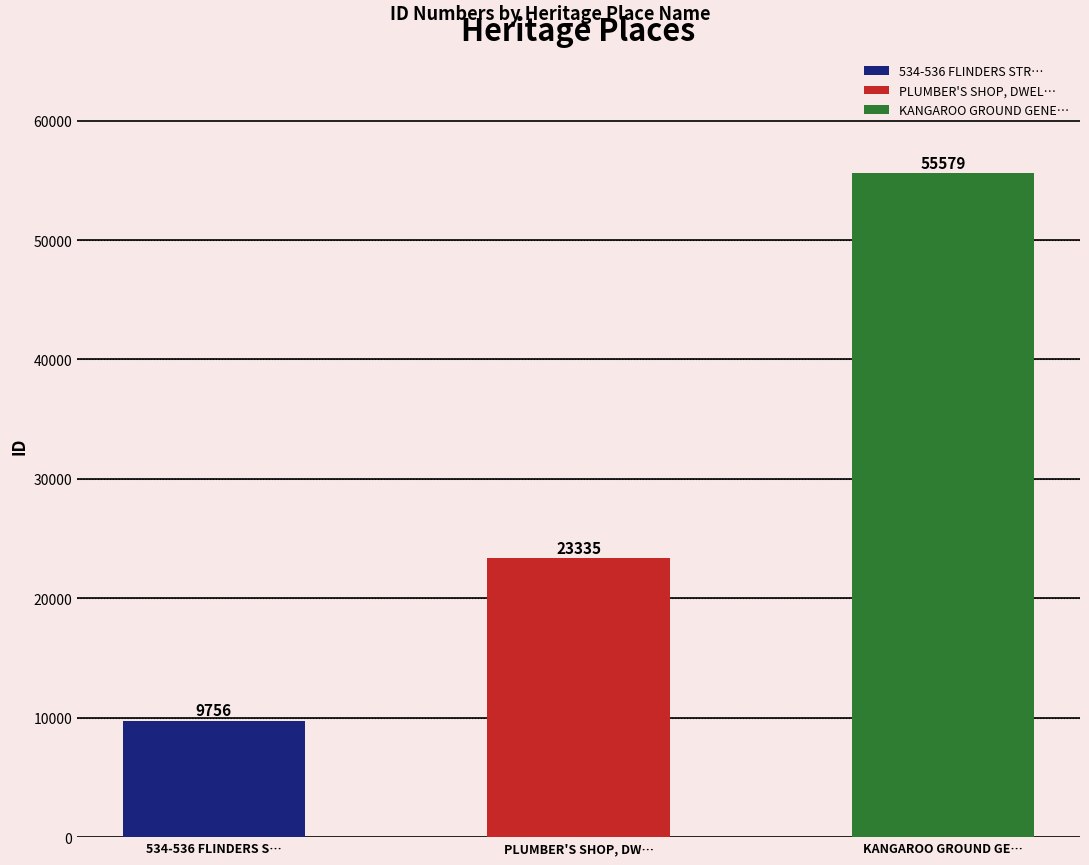

How many values are between 9756 and 55579?

3